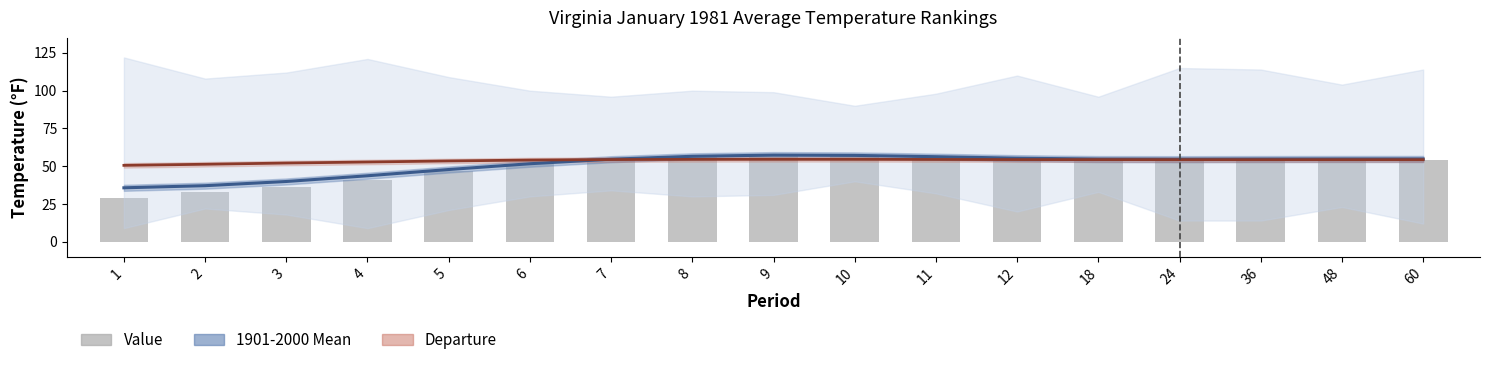

What is the difference between the highest and lowest values at 36?

0.7